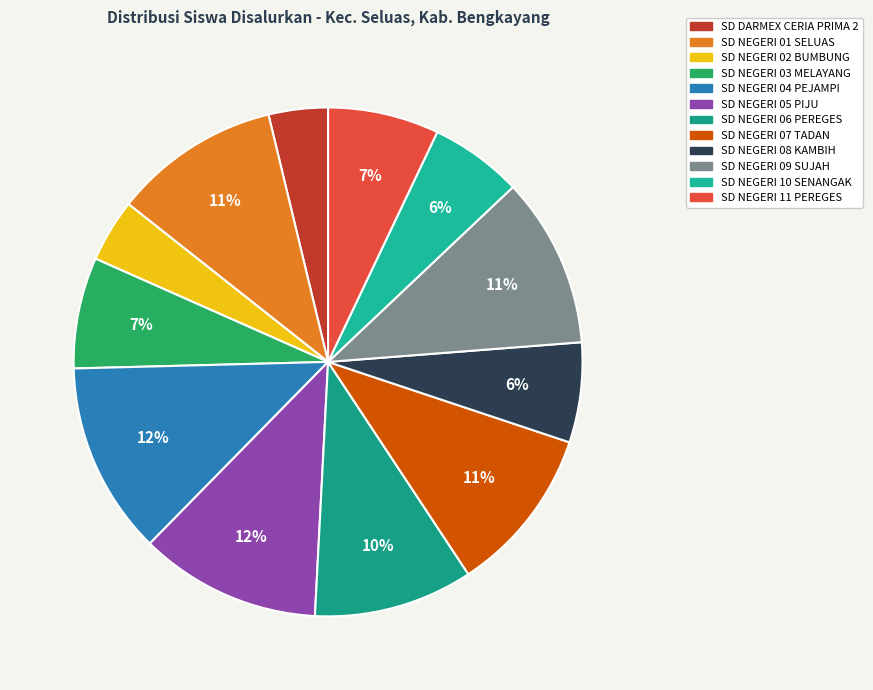

Does SD NEGERI 03 MELAYANG account for over 50% of the chart?

No